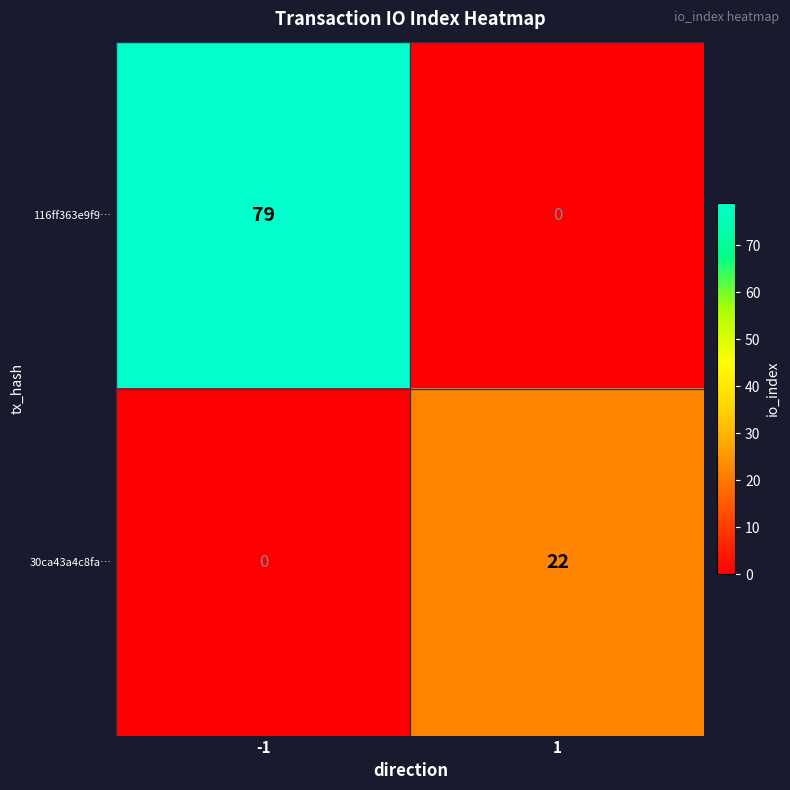

What is the spread (max minus min) of values at -1?

79